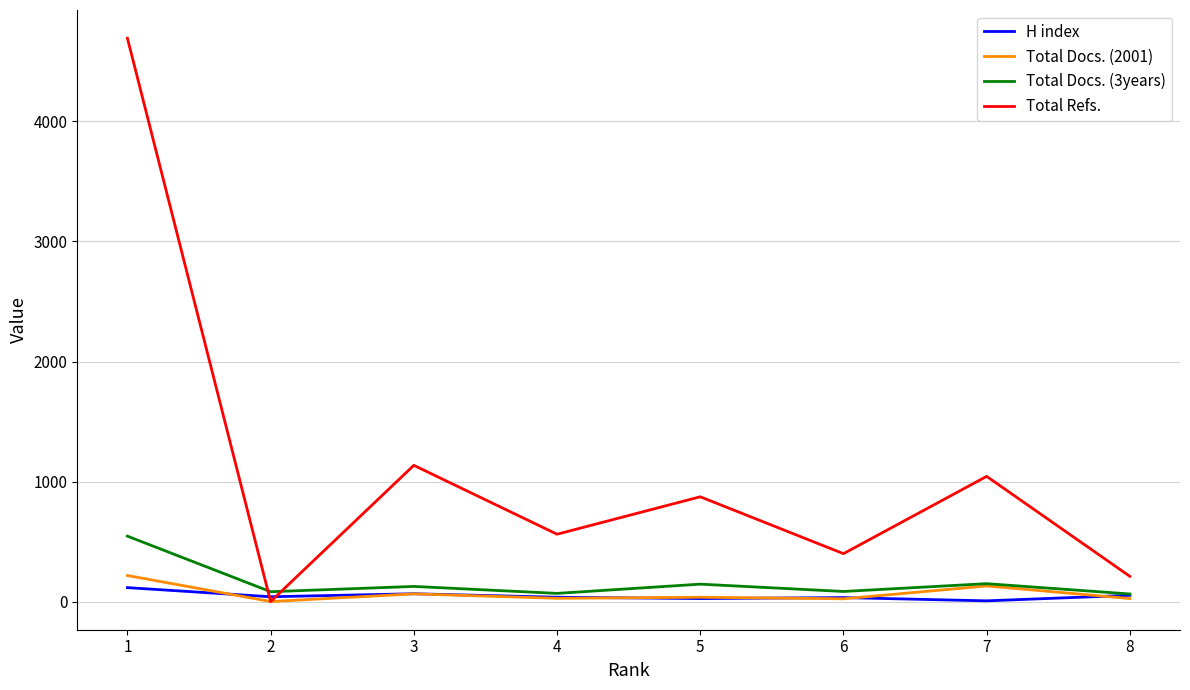

Where is the first local minimum for Total Refs.?

2